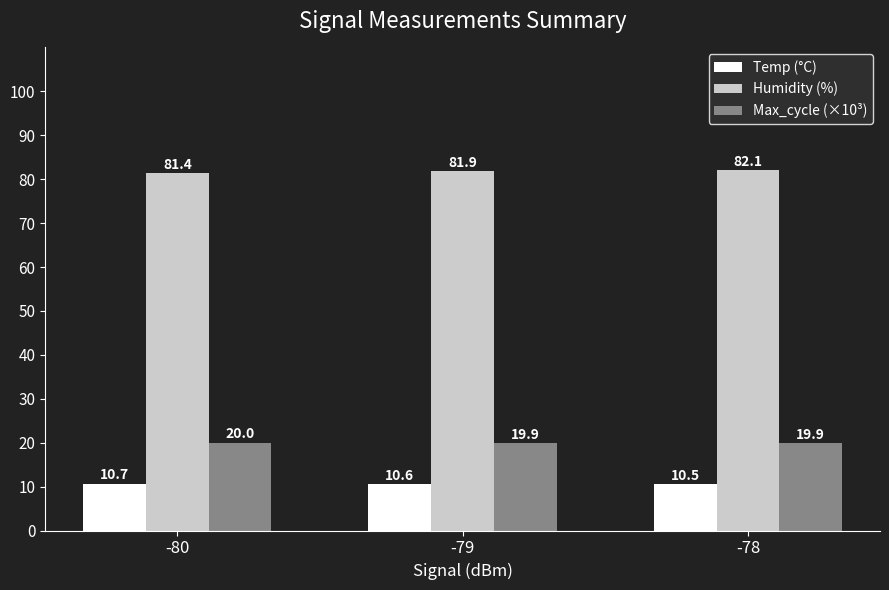

True or false: Max_cycle (×10³) has a value of 6.6 at -79.

False